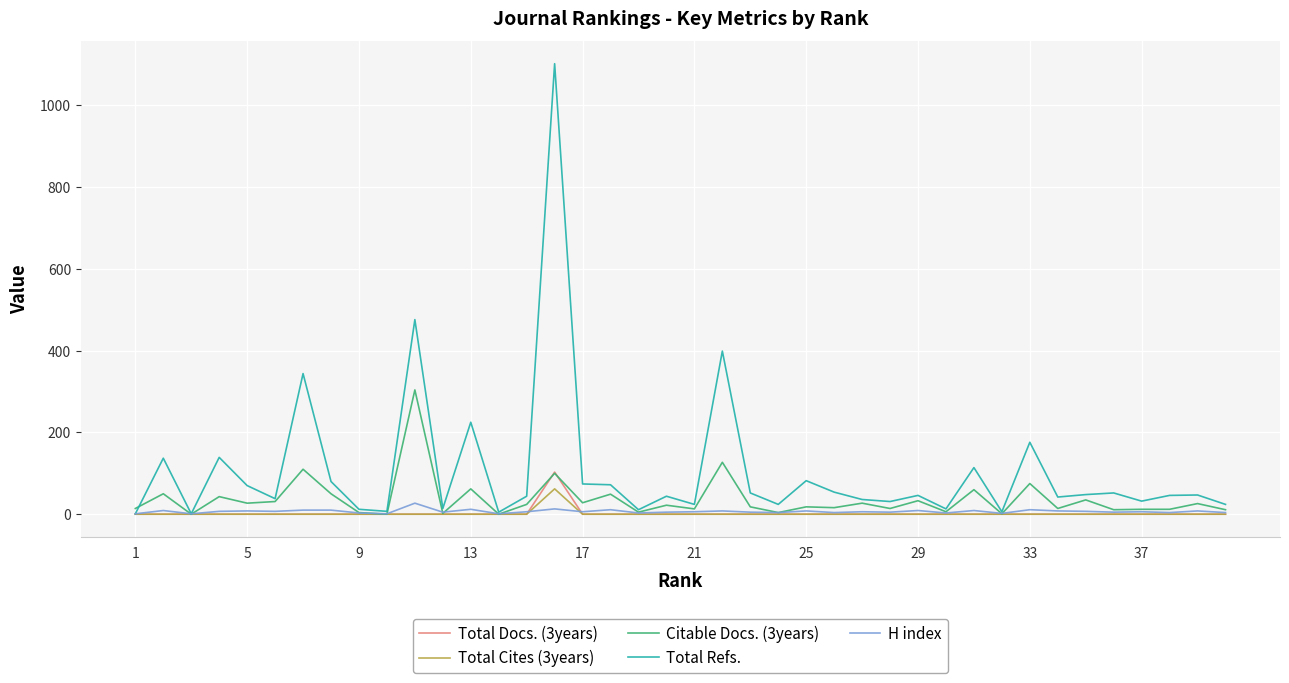

Which series has the largest range (max minus min)?

Total Refs.